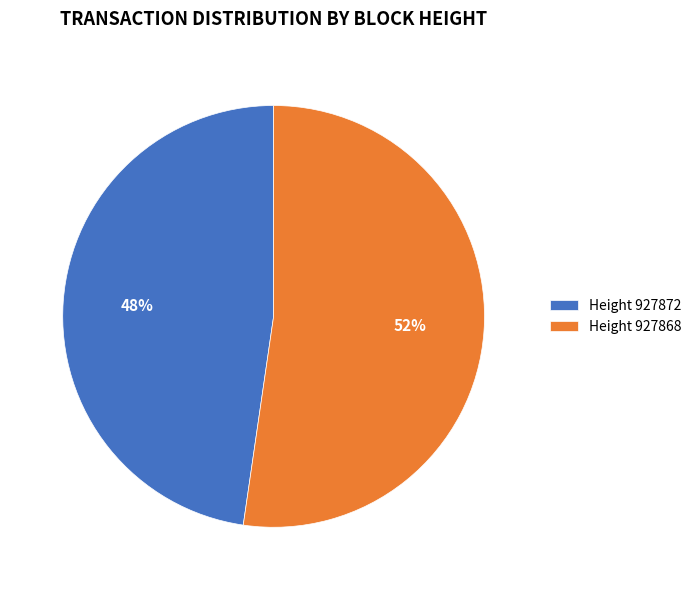

Combined, do Height 927868 and Height 927872 account for over 50%?

Yes